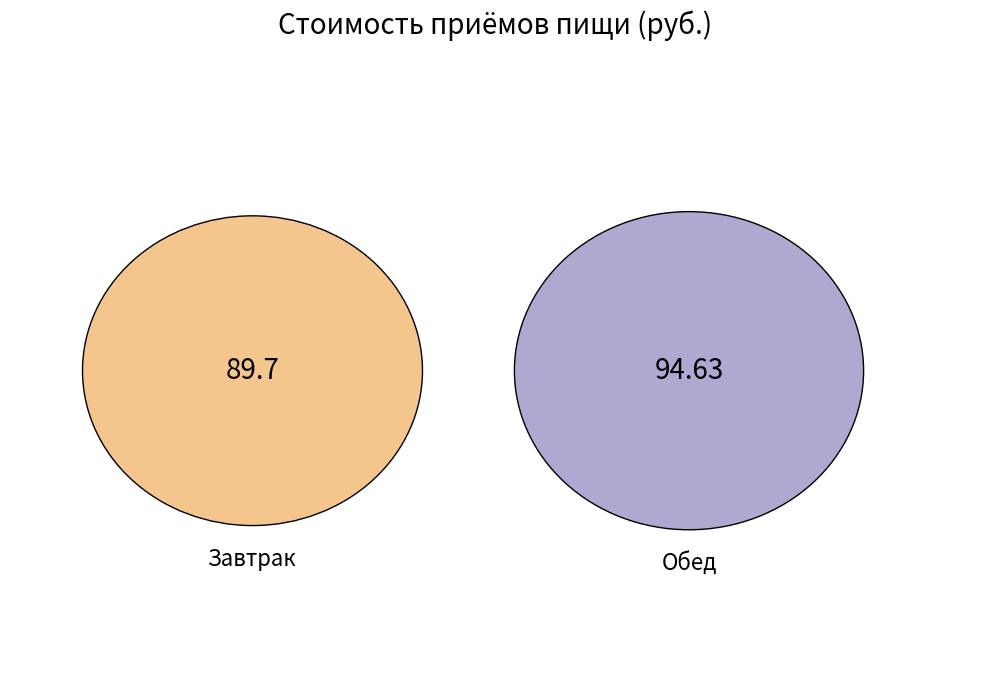

What is the change in value from Завтрак to Обед?

+4.9